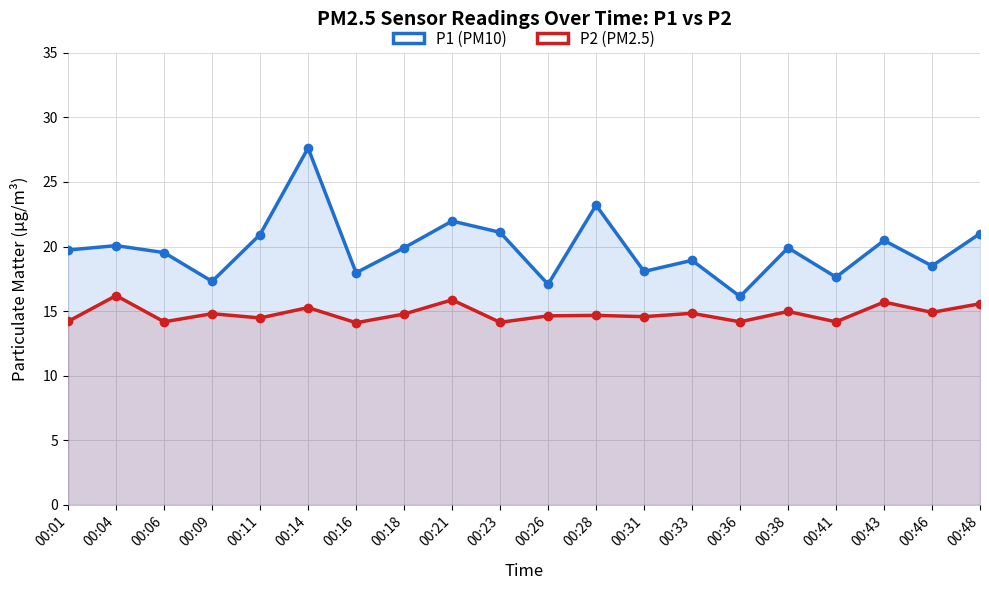

True or false: P1 (PM10) has a value of 34.7 at 00:21.

False